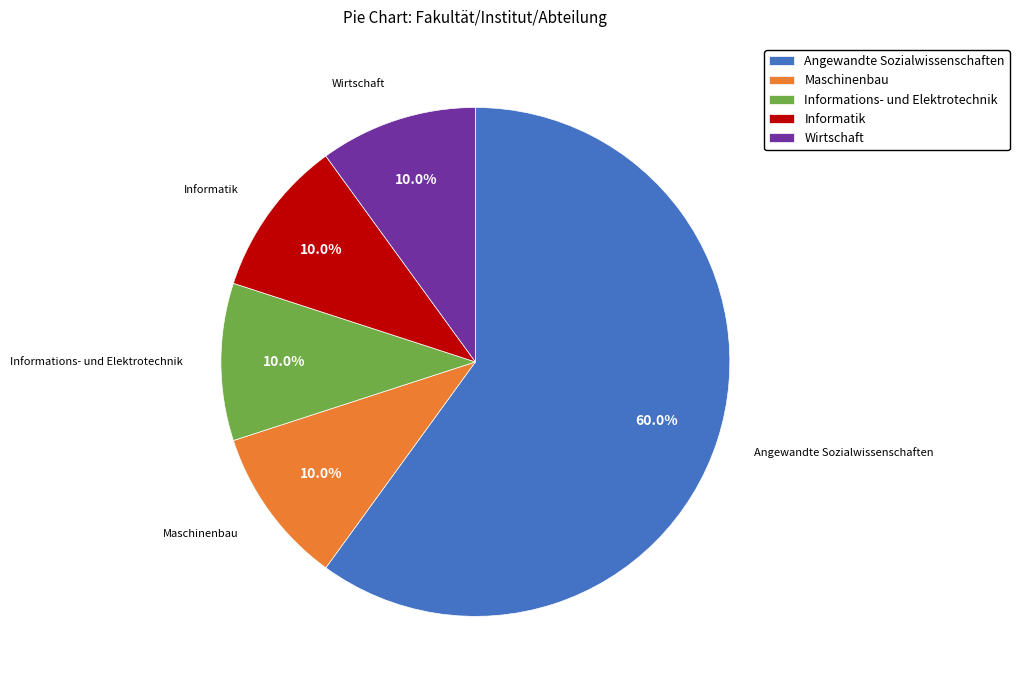

What percentage is the Informations- und Elektrotechnik slice, to the nearest percent?

10%